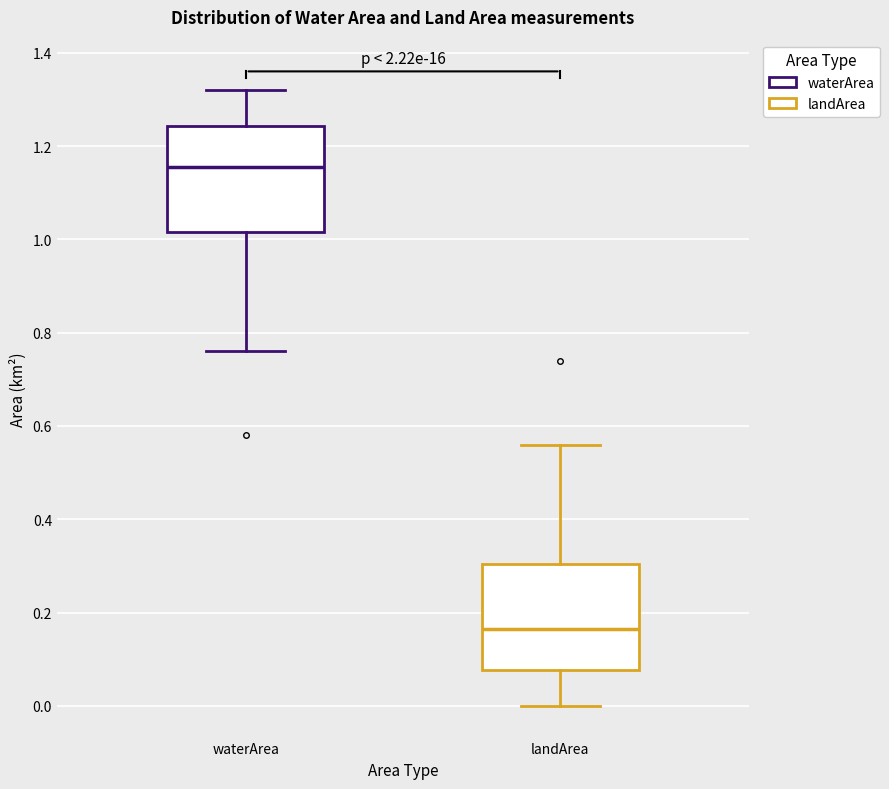

Reading left to right, read every box against the y-axis: the position of its median line, the range the box covers, and the ends of its whiskers. The values are not printed on the chart, so give them approximately, as read against the axis.

waterArea: median 1.16, box 1.02 to 1.24, whiskers 0.76 to 1.32
landArea: median 0.16, box 0.08 to 0.30, whiskers 0.00 to 0.56